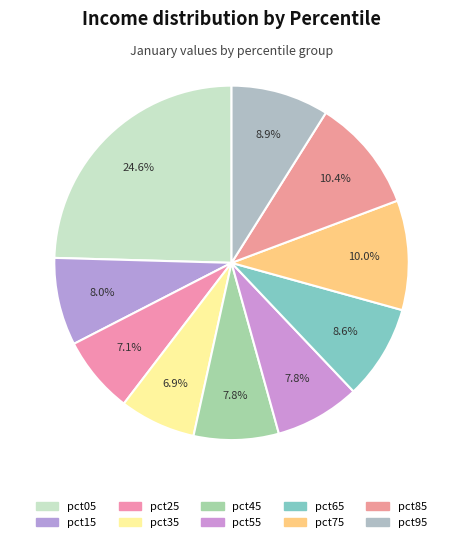

Which category has the smallest portion of the pie?

pct35